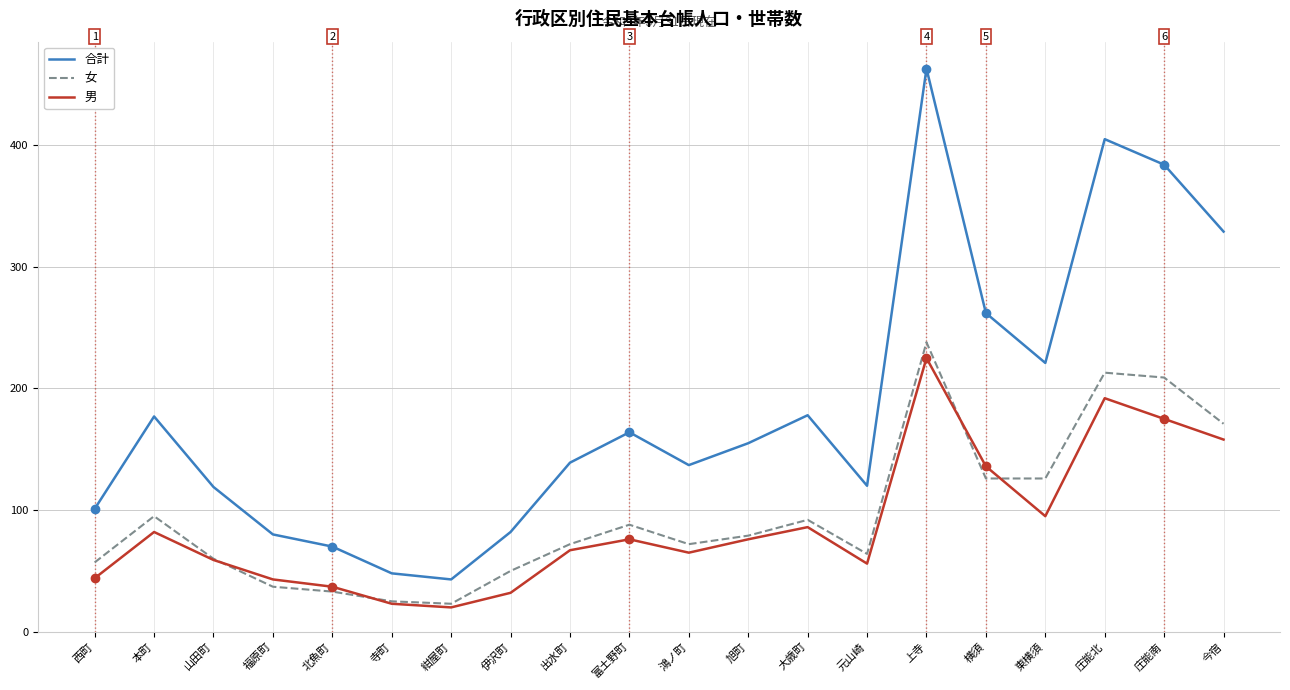

What is the smallest value displayed?

20